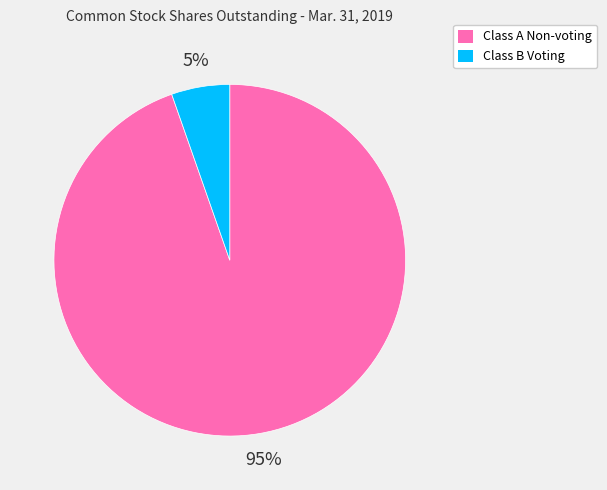

To the nearest percent, what is the average slice percentage?

50%